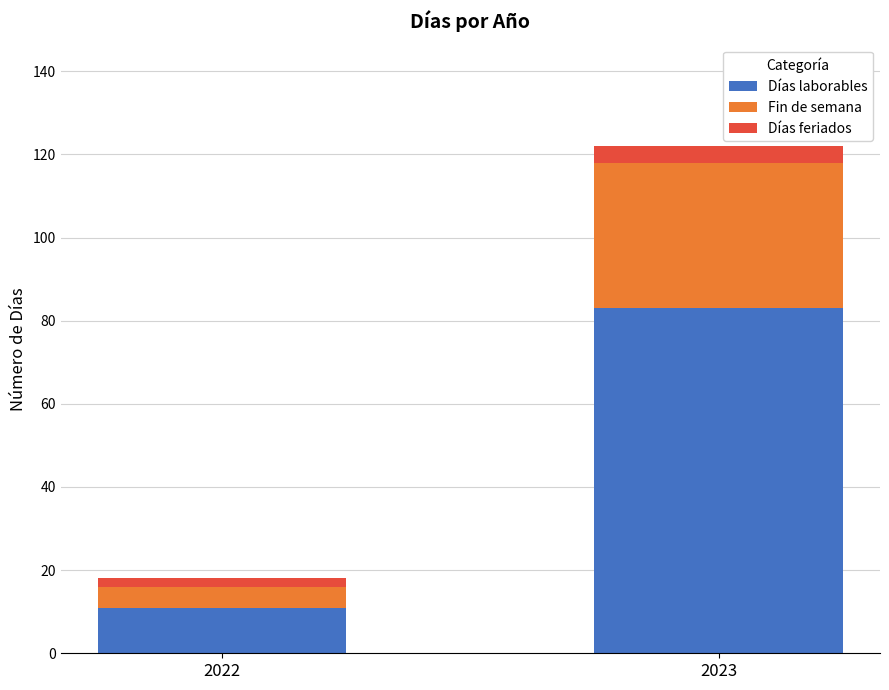

What are all the series names shown in the legend?

Días laborables, Fin de semana, Días feriados